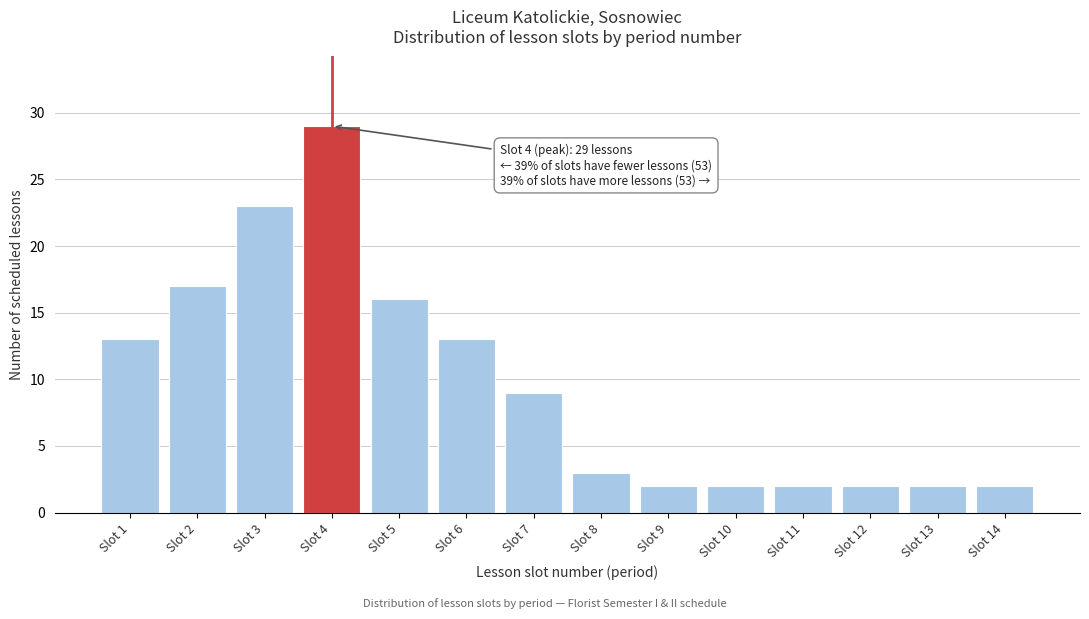

Reading left to right, what are all the values shown in this chart?

Slot 1=13	Slot 2=17	Slot 3=23	Slot 4=29	Slot 5=16	Slot 6=13	Slot 7=9	Slot 8=3	Slot 9=2	Slot 10=2	Slot 11=2	Slot 12=2	Slot 13=2	Slot 14=2